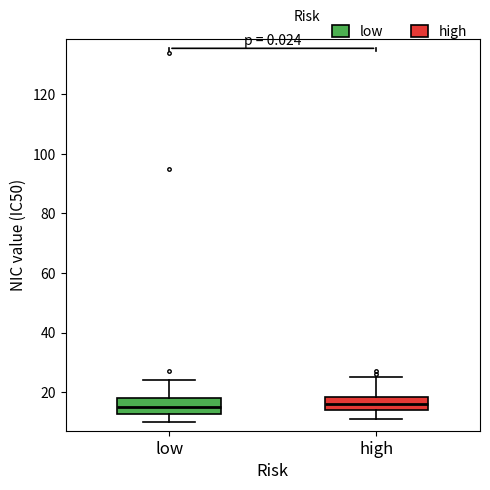

Reading left to right, transcribe this box plot: for each box, give where its median line is, the range the box spans, and where its two whiskers end, as read against the y-axis. The values are not printed on the chart, so give them approximately, as read against the axis.

low: median 16, box 12 to 18, whiskers 10 to 24
high: median 16, box 14 to 18, whiskers 12 to 26